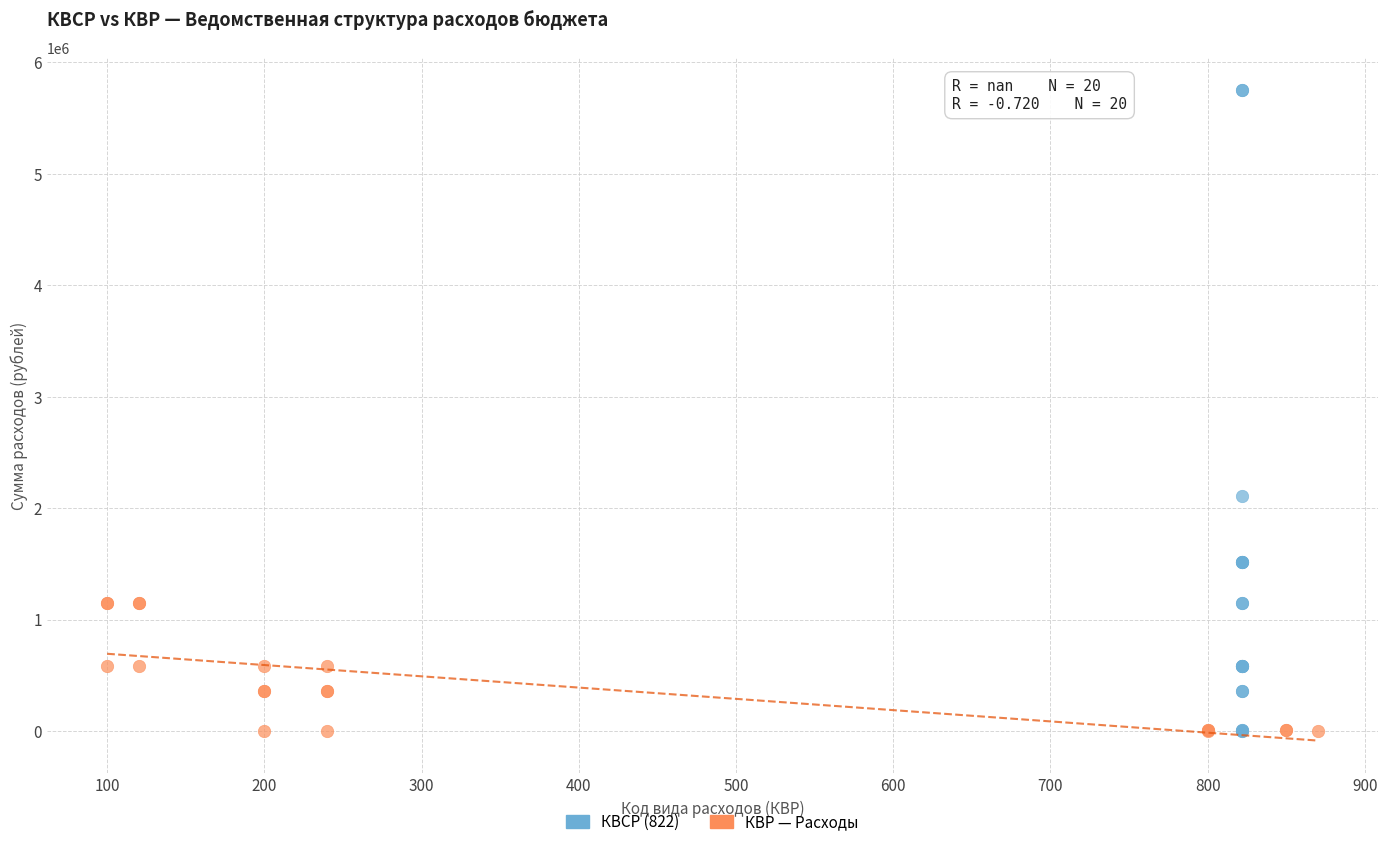

Which series reaches the maximum Y coordinate?

КВСР (822)